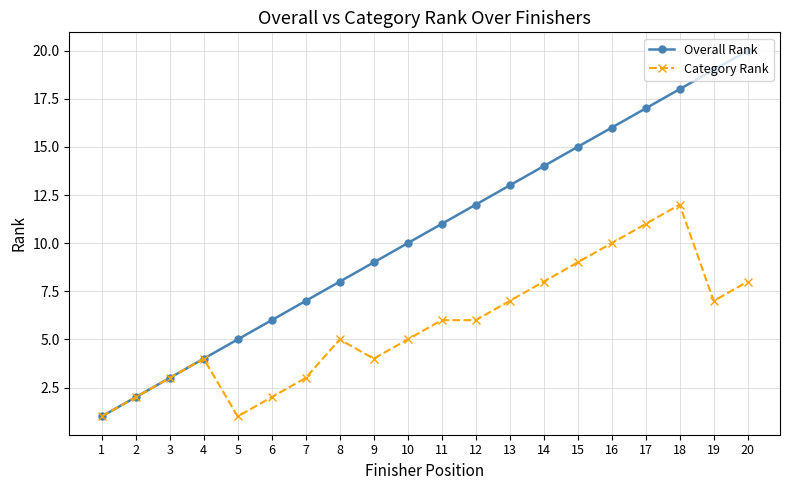

The Category Rank series shows 6 at 4. True or false?

False